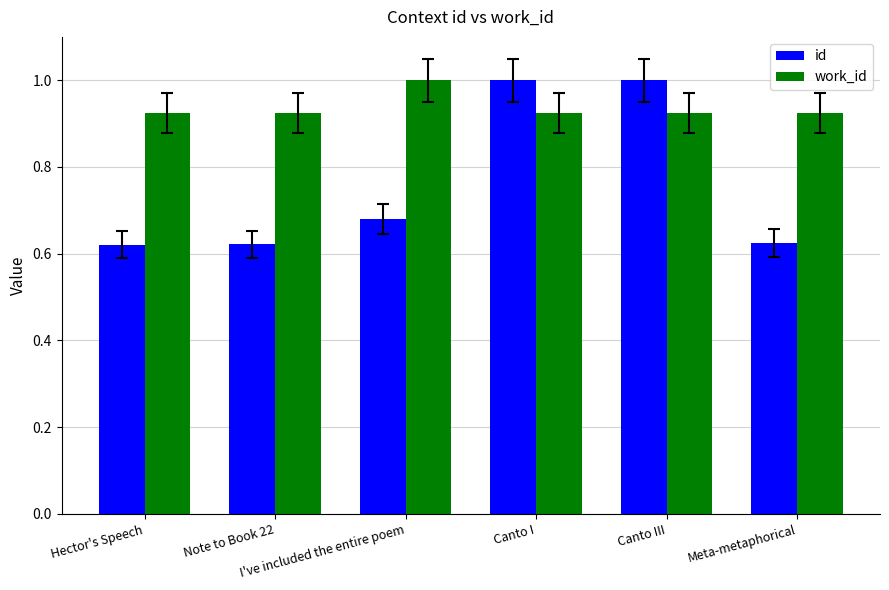

What is the difference between the maximum and minimum values in the id series?

0.4